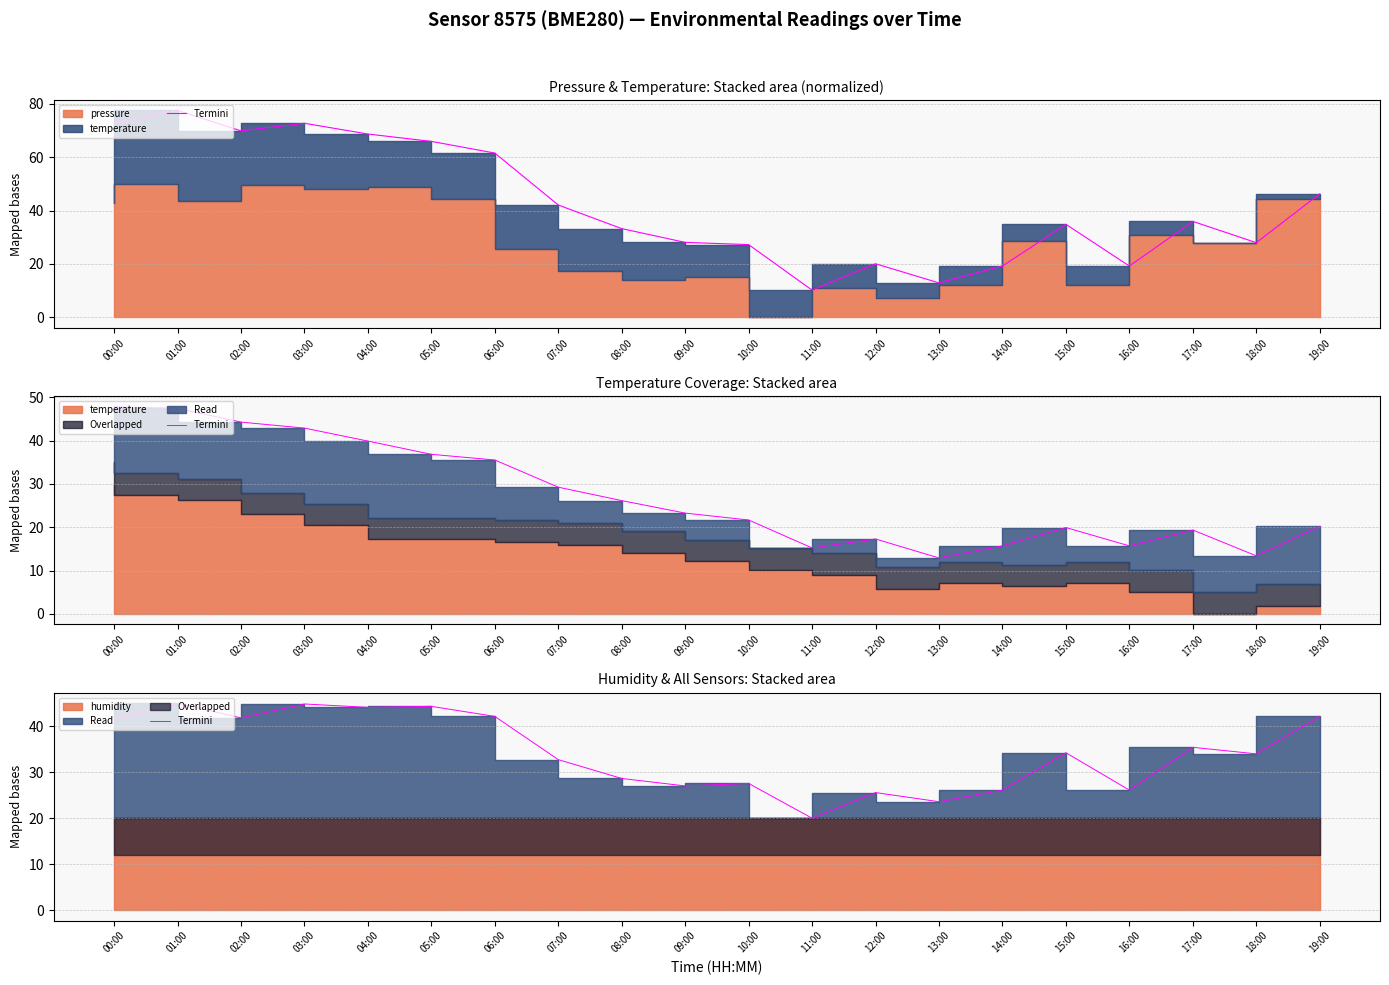

Where does the data first go above 34?

00:00